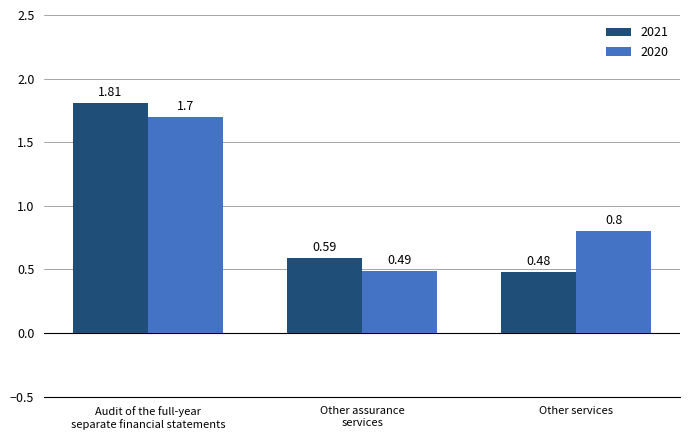

What is the sum of all 2021 values?

2.9